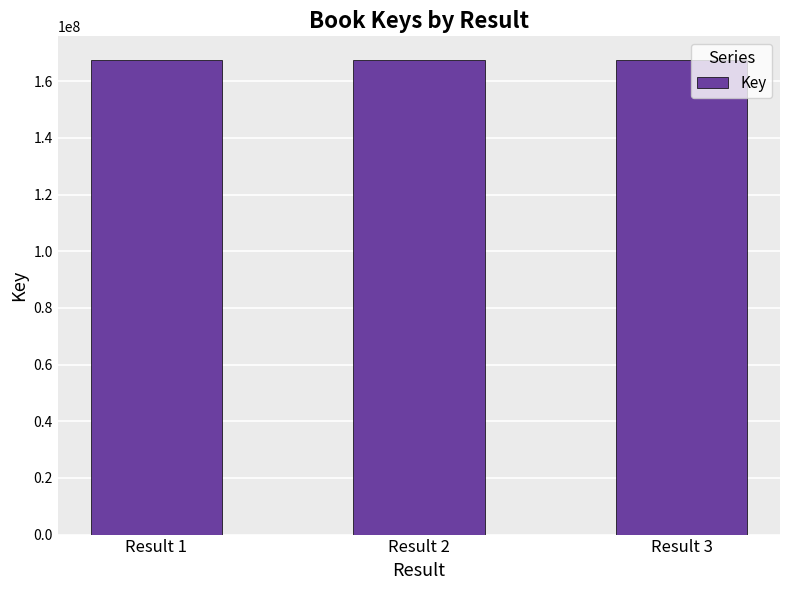

How many data points does each series have?

3